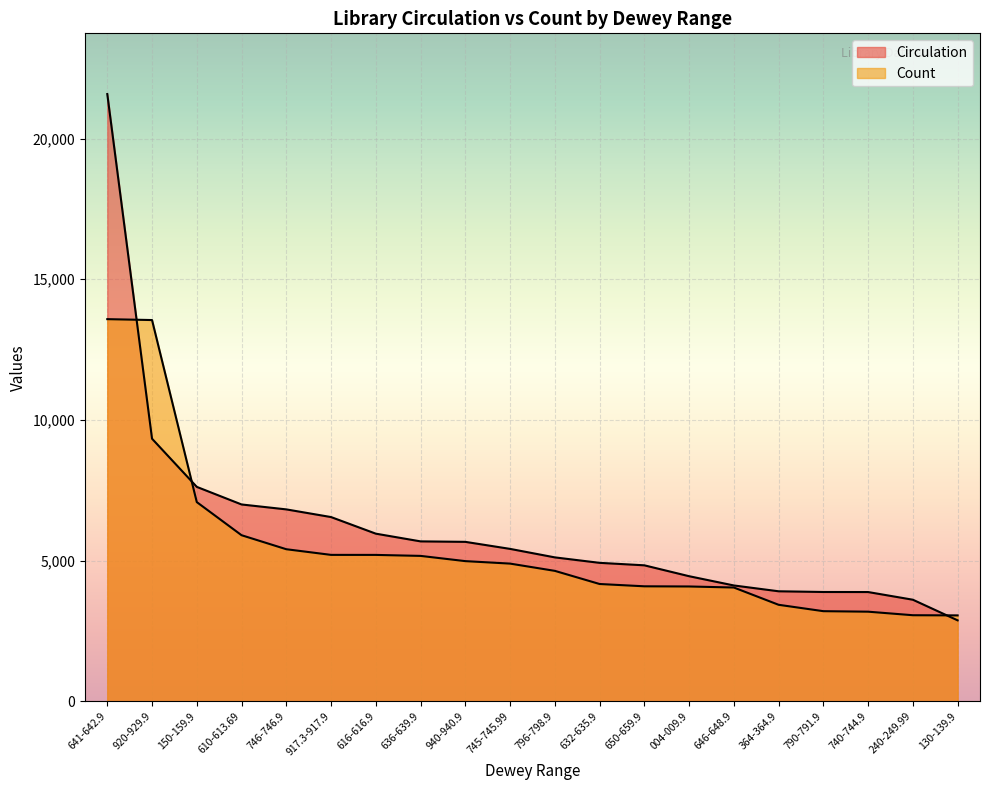

What is the label of the 19th point from the right?

920-929.9